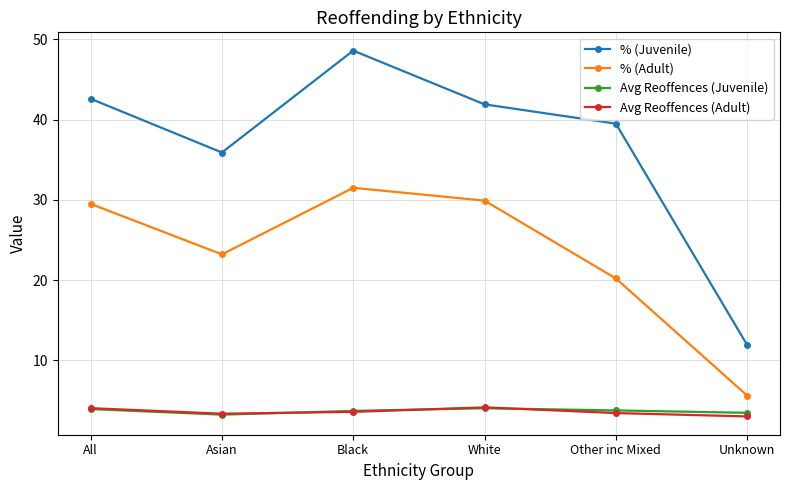

Is it true that Avg Reoffences (Adult) equals 3.3 at Asian?

True